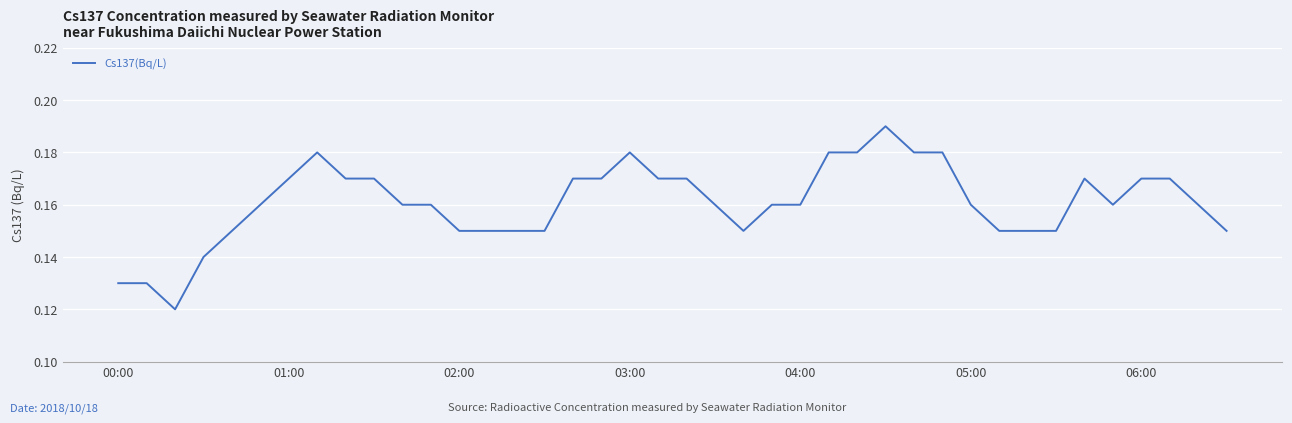

Does the chart display data point markers on the line(s)?

No